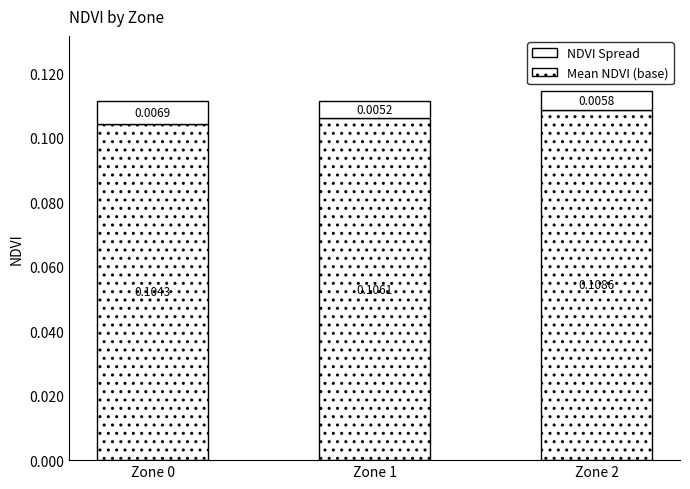

How many categories are shown in the chart?

3